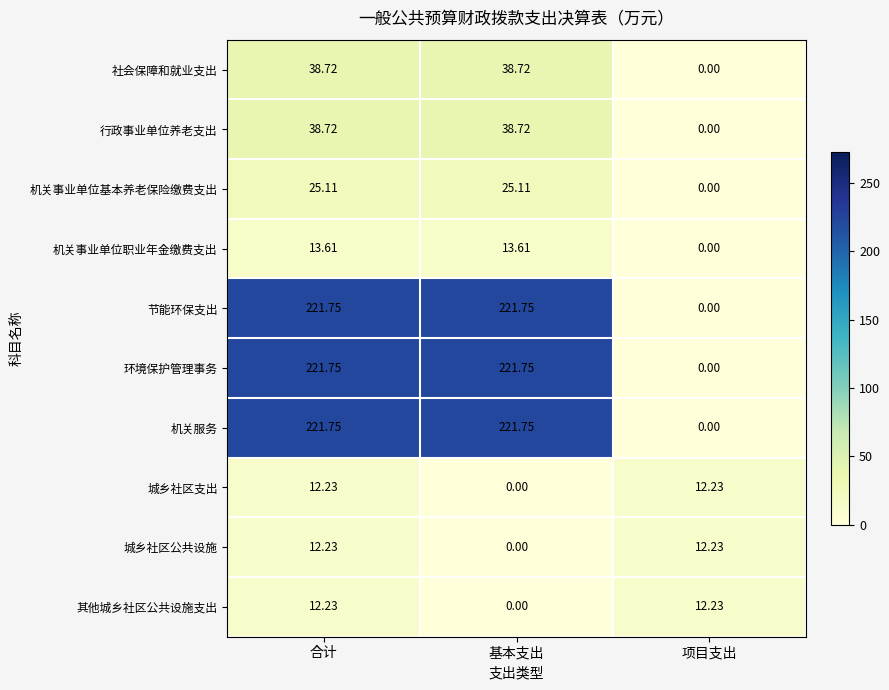

At which label does 环境保护管理事务 first exceed 221?

合计